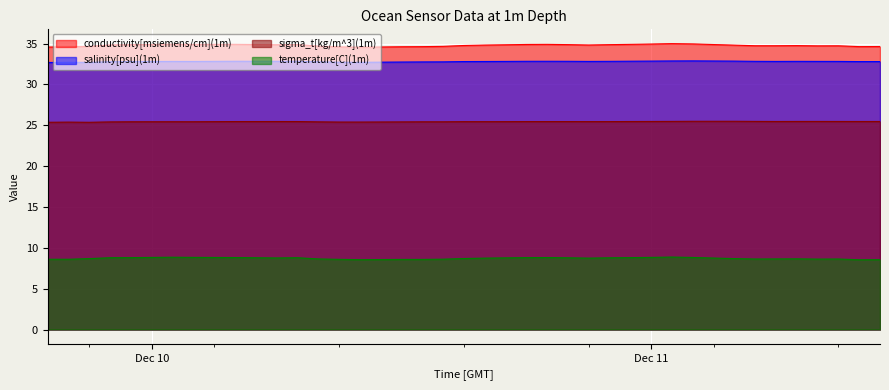

What is the maximum value shown in the chart?

35.0